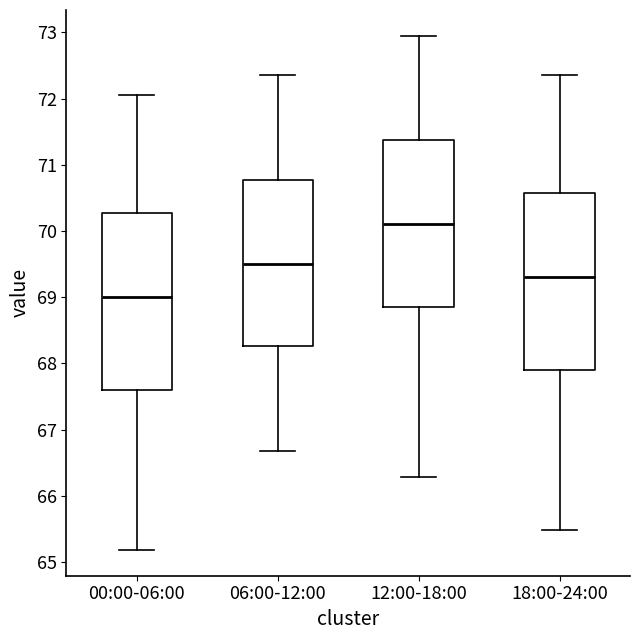

Where does the median line of the box for 12:00-18:00 sit on the y-axis? The values are not printed on the chart, so give them approximately, as read against the axis.

70.1